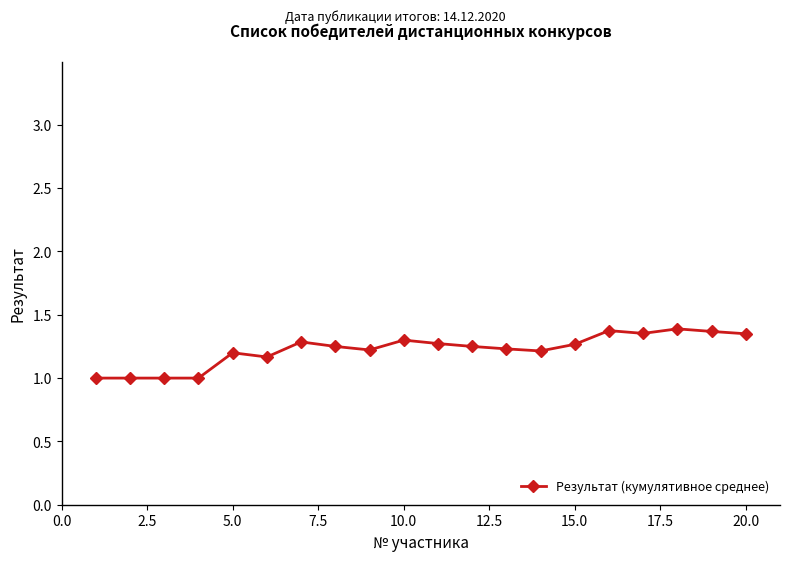

What is the difference between the second highest and second lowest values?

0.4